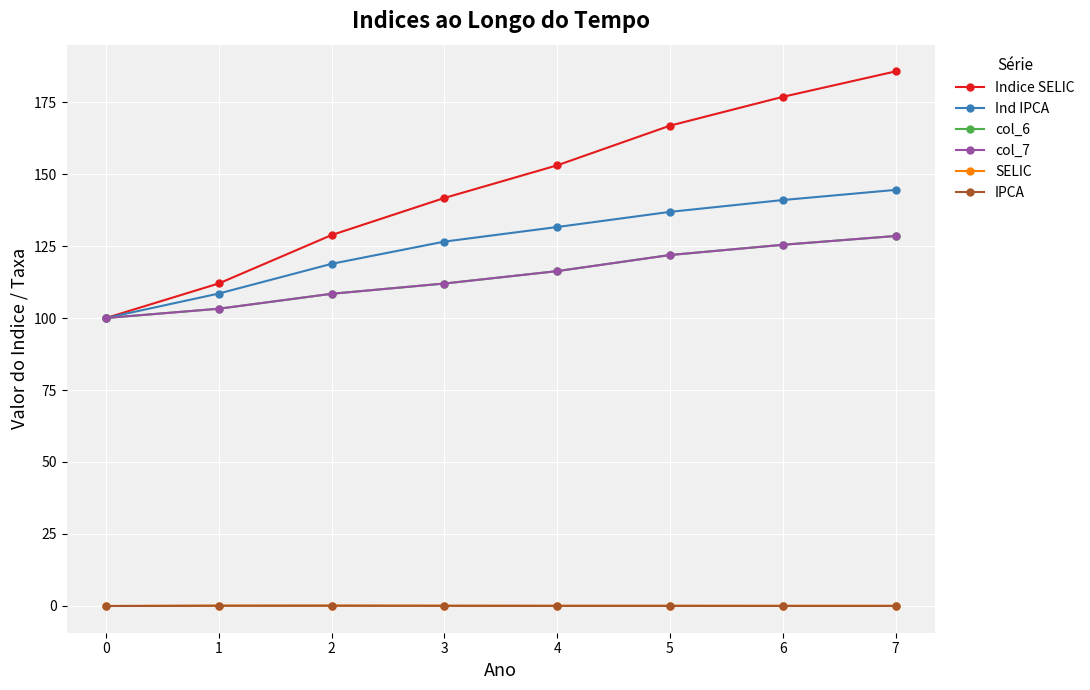

Does the chart have visible grid lines?

Yes